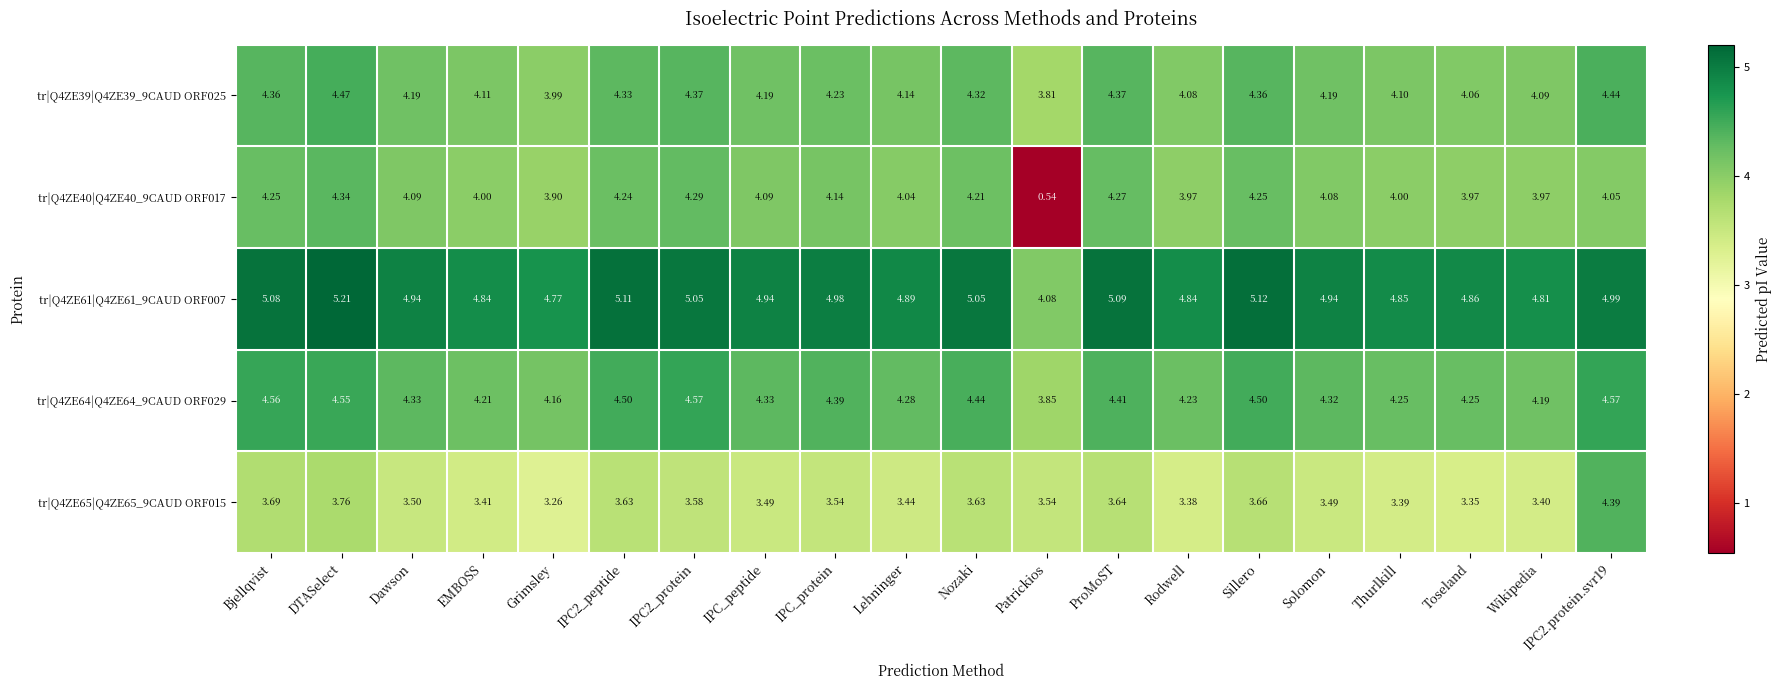

What is the total value across all series at IPC_peptide?

21.0